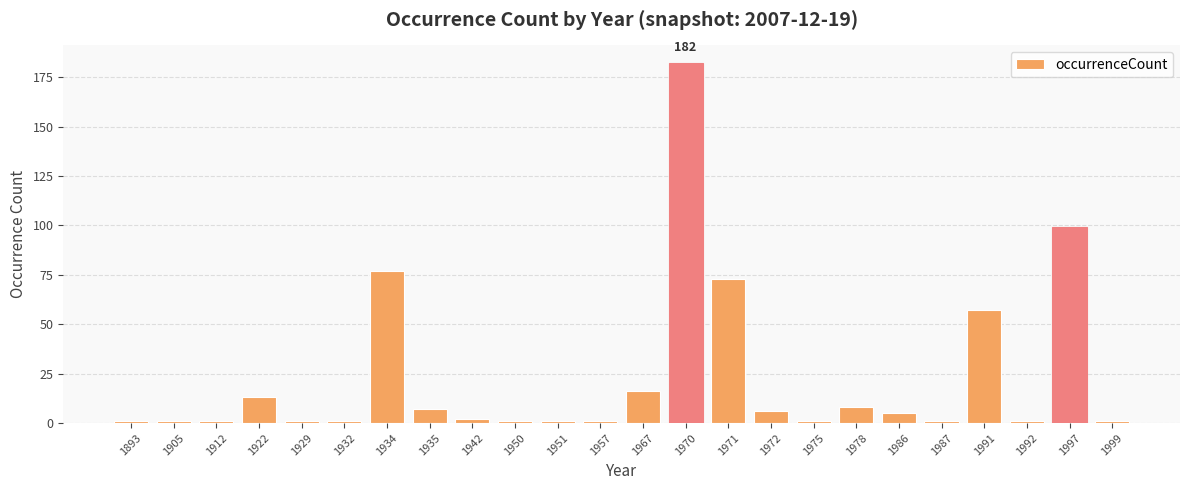

At which label is the value closest to 91?

1997